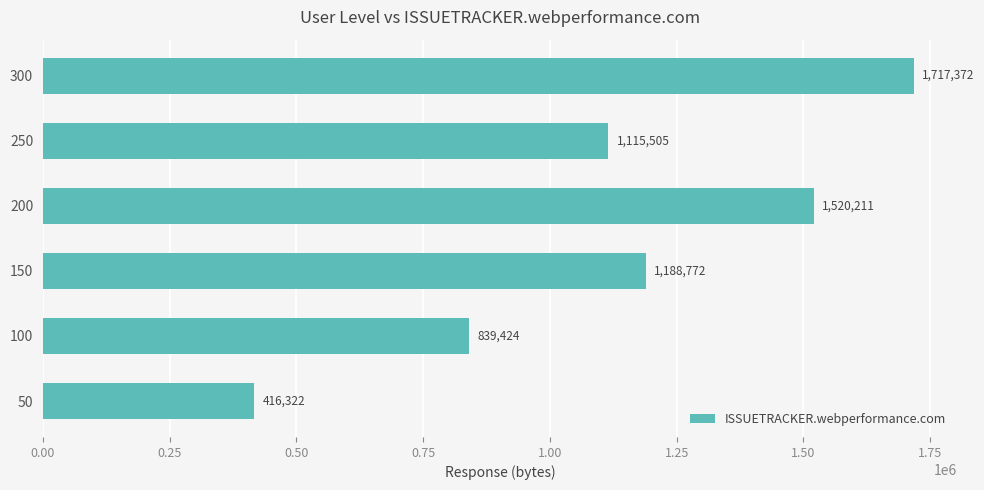

Rank the categories by value from highest to lowest.

300, 200, 150, 250, 100, 50